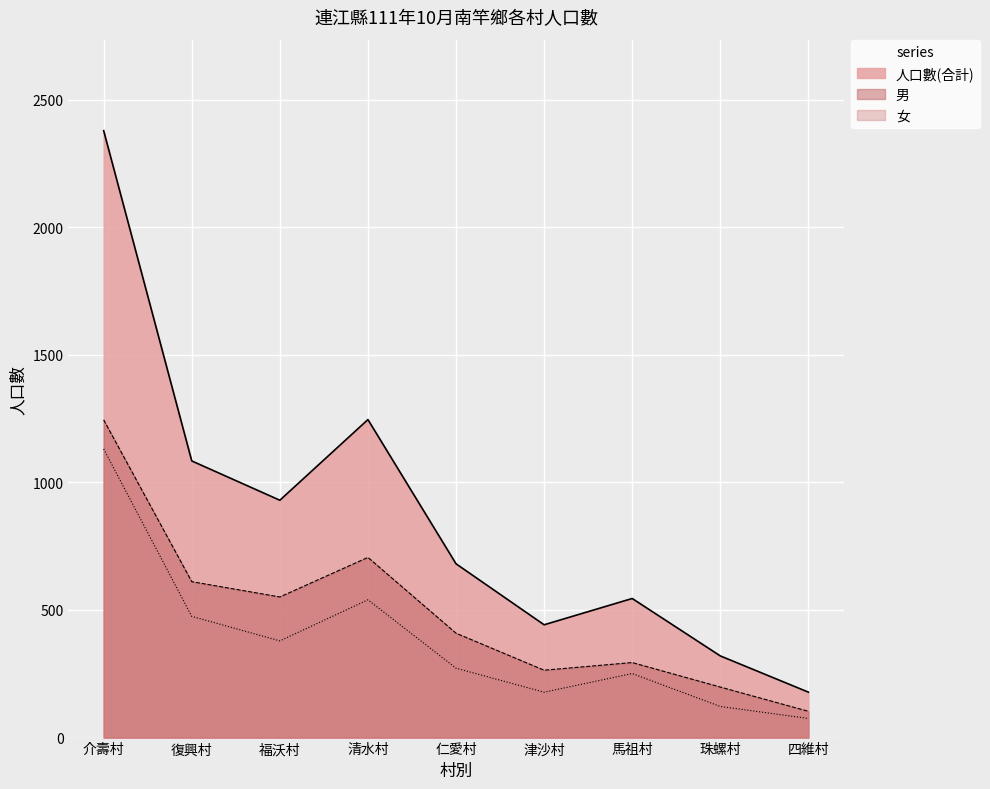

What is the difference between the highest and lowest values at 仁愛村?

409